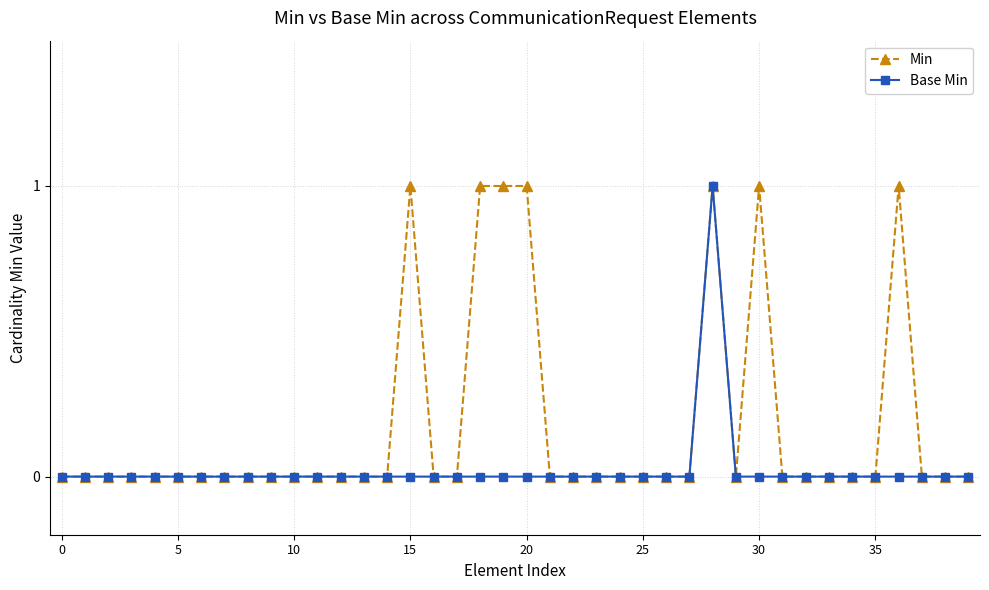

True or false: Min has more than 2 points higher than both neighbors.

True